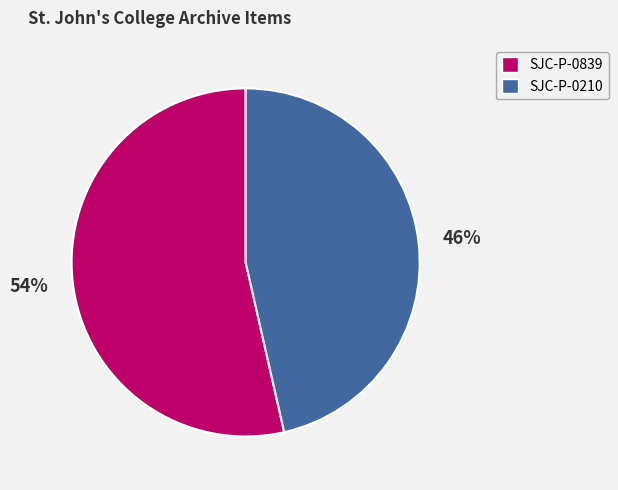

To the nearest percent, what is the average slice percentage?

50%